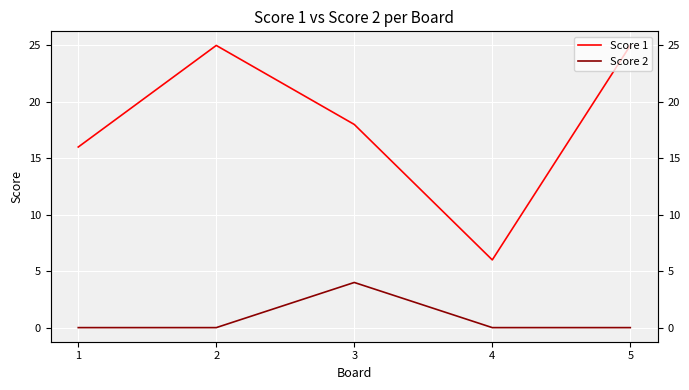

What is the difference between the maximum and minimum values in the Score 1 series?

19